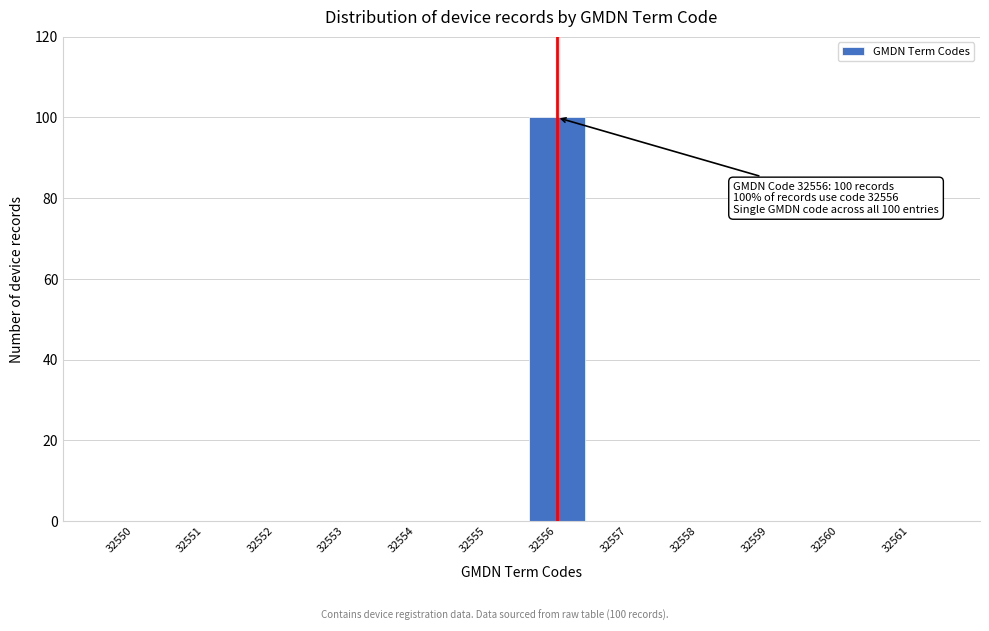

Over which range of the x-axis is the bar tallest?

32555.5 to 32556.5